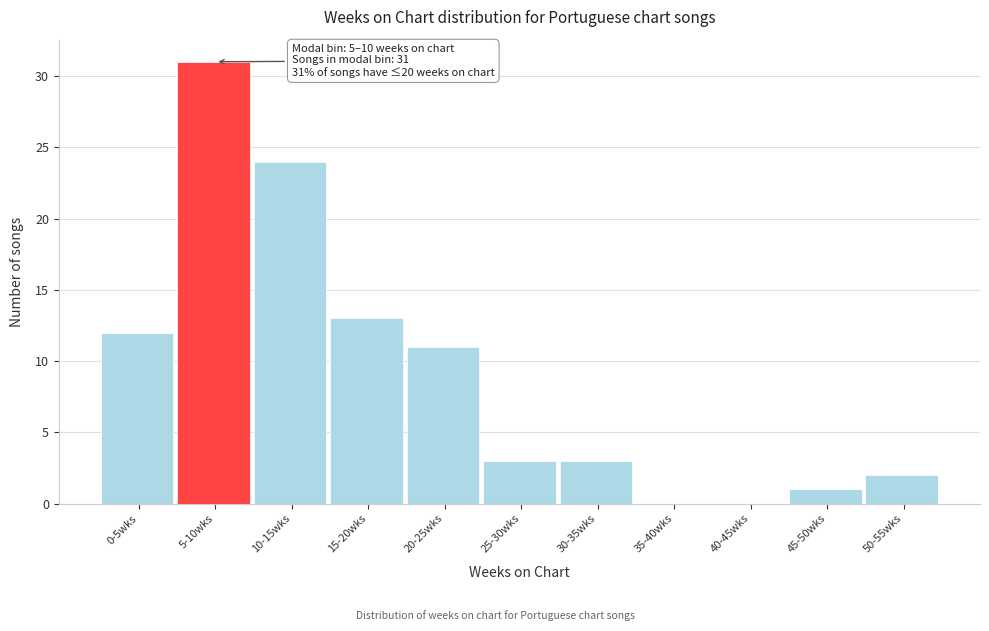

Reading left to right, what are all the values shown in this chart?

0-5wks=12	5-10wks=31	10-15wks=24	15-20wks=13	20-25wks=11	25-30wks=3	30-35wks=3	35-40wks=0	40-45wks=0	45-50wks=1	50-55wks=2